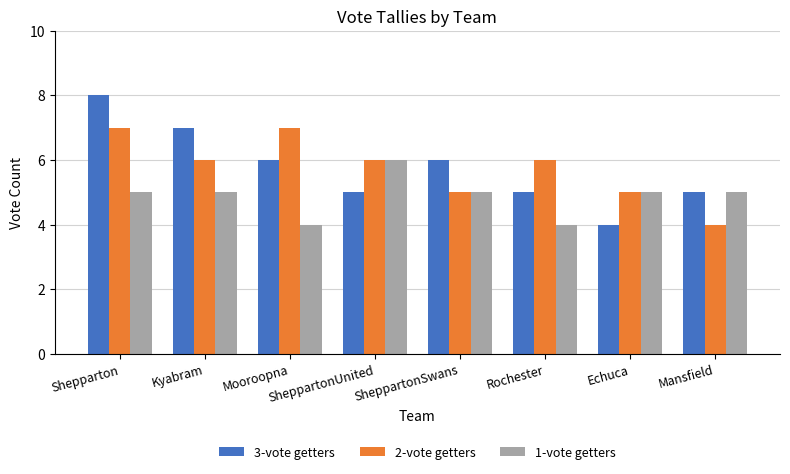

True or false: 1-vote getters has a value of 7 at Mansfield.

False